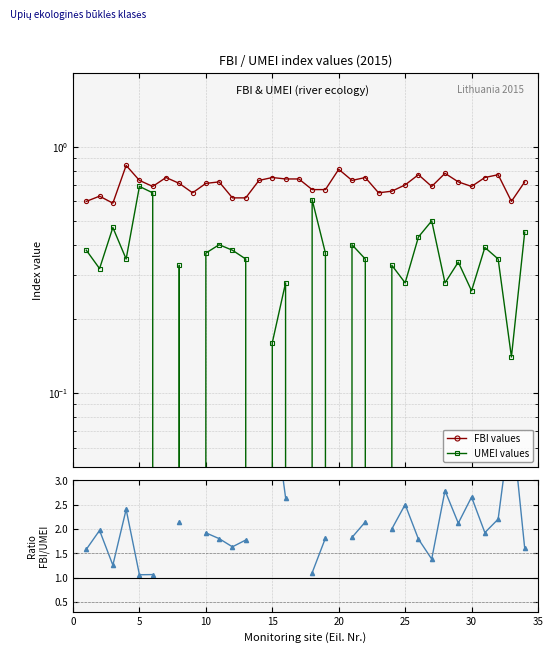

What is the difference between the maximum and minimum values in the FBI/UMEI ratio series?

3.6